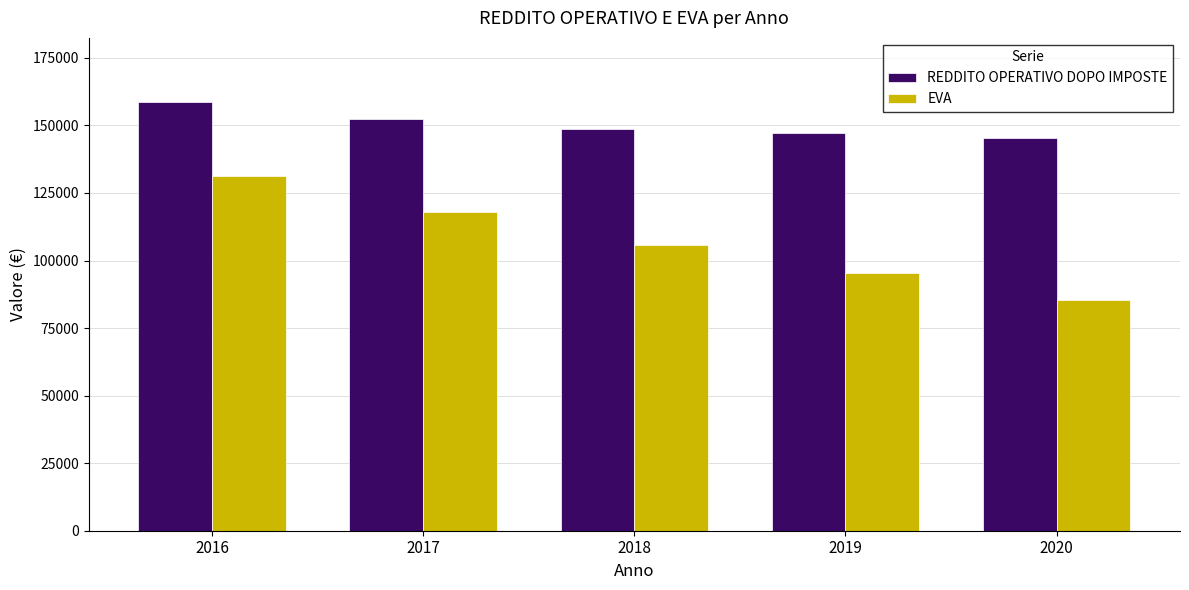

Rank the series by their maximum value, from lowest to highest.

EVA, REDDITO OPERATIVO DOPO IMPOSTE